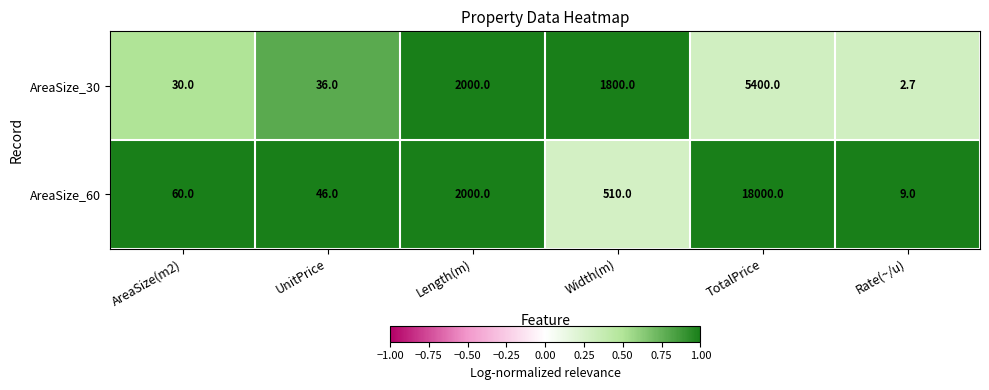

Is it true that AreaSize_60 equals 9.0 at Rate(~/u)?

True